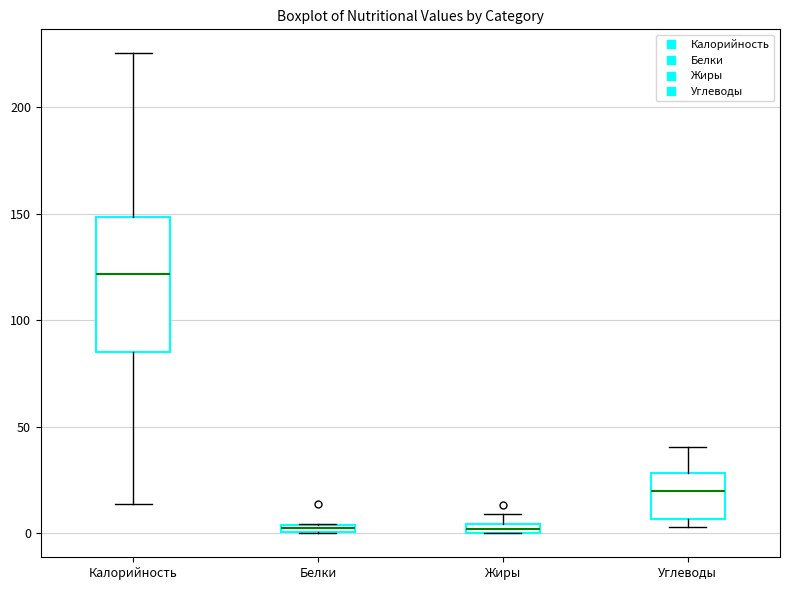

Where is the lower edge of the box for Жиры on the y-axis? The values are not printed on the chart, so give them approximately, as read against the axis.

0